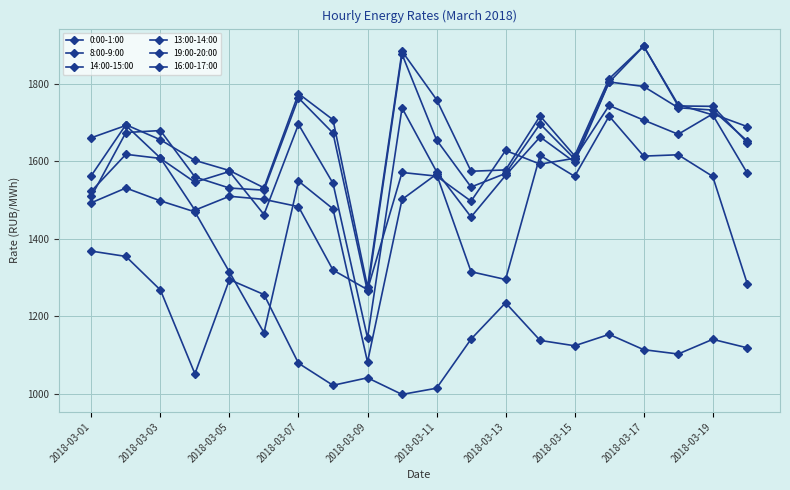

Does the chart have visible grid lines?

Yes